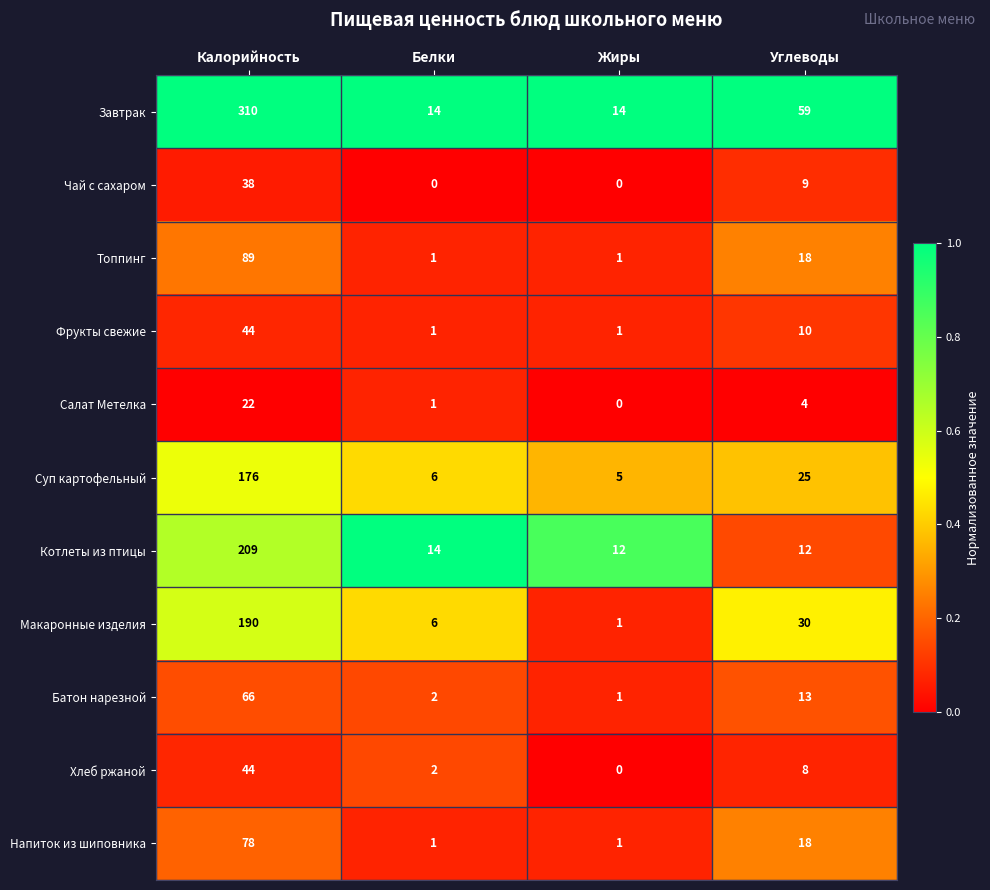

The Чай с сахаром series shows 38 at Калорийность. True or false?

True